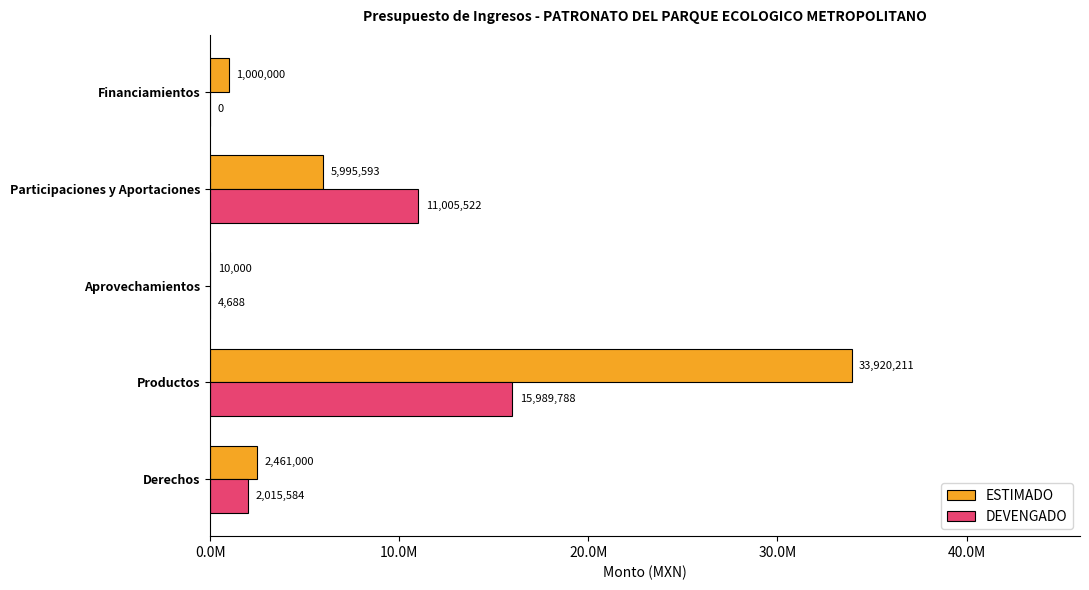

Where is ESTIMADO nearest to the value 16965105?

Participaciones y Aportaciones